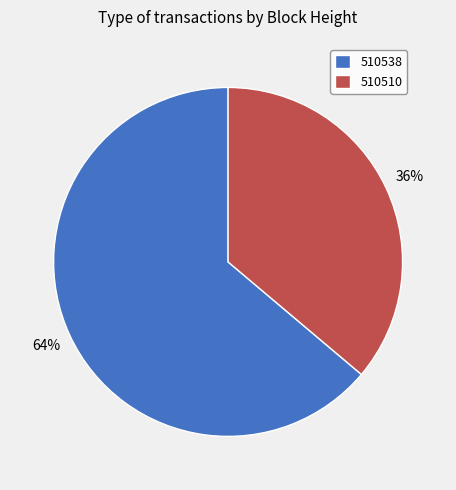

Which has a higher value, 510538 or 510510?

510538